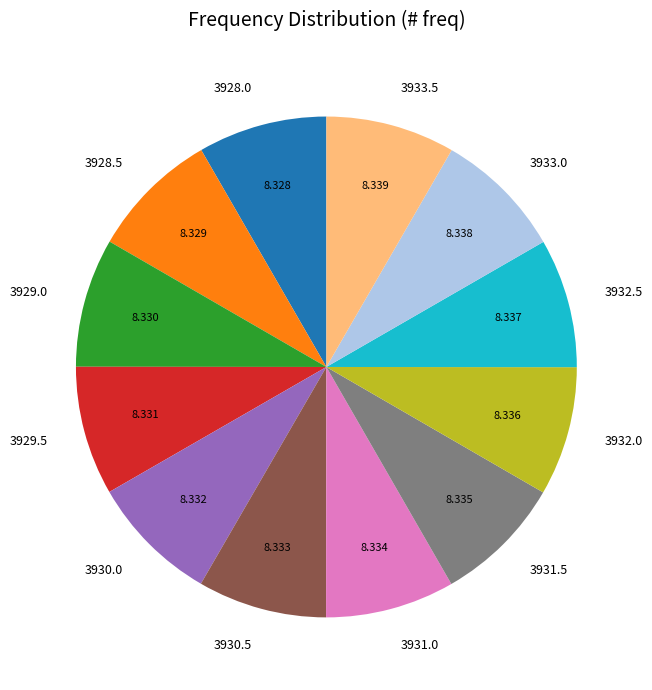

Do 3929.0 and 3933.5 together represent more than half of the pie?

No